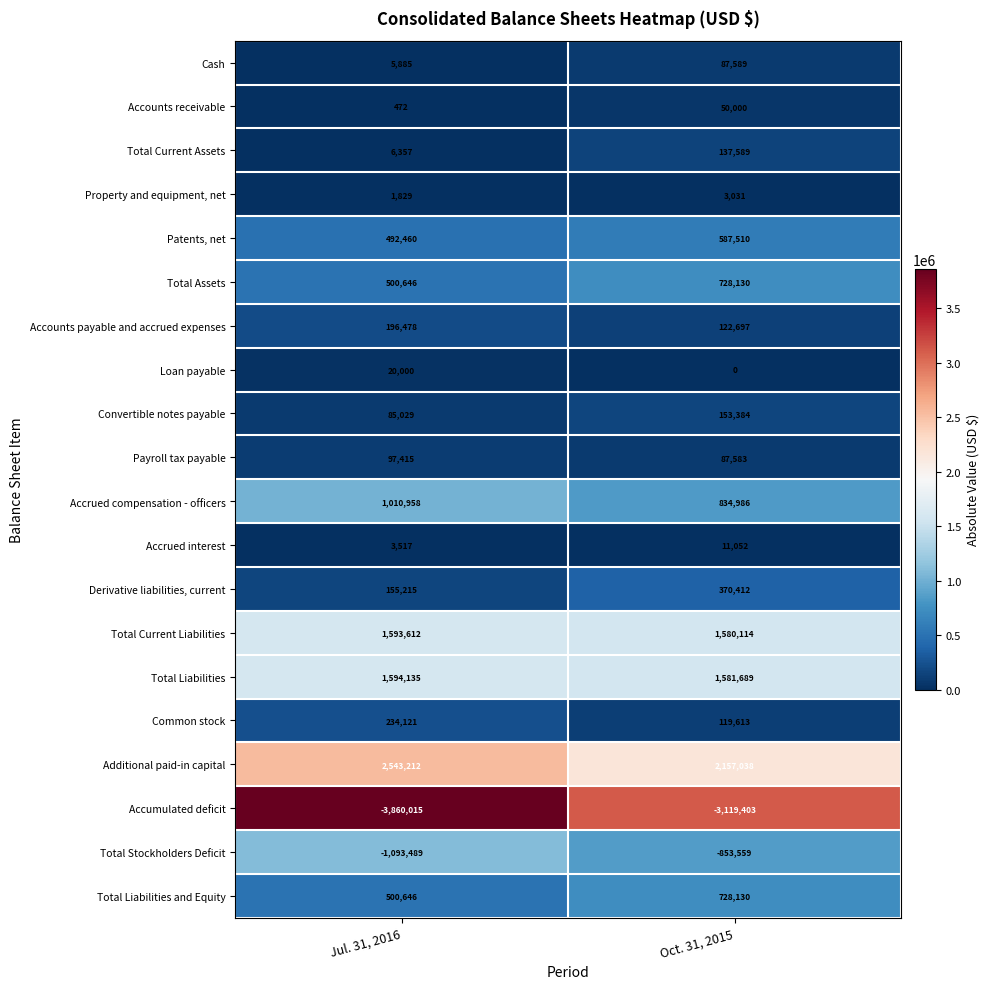

What value does the Patents, net series have at Jul. 31, 2016?

492460